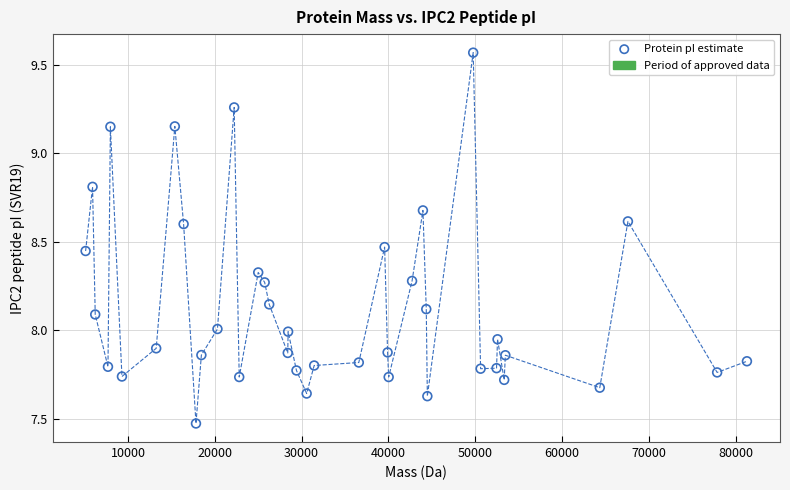

What is the range of X values (max minus min)?

76168.9